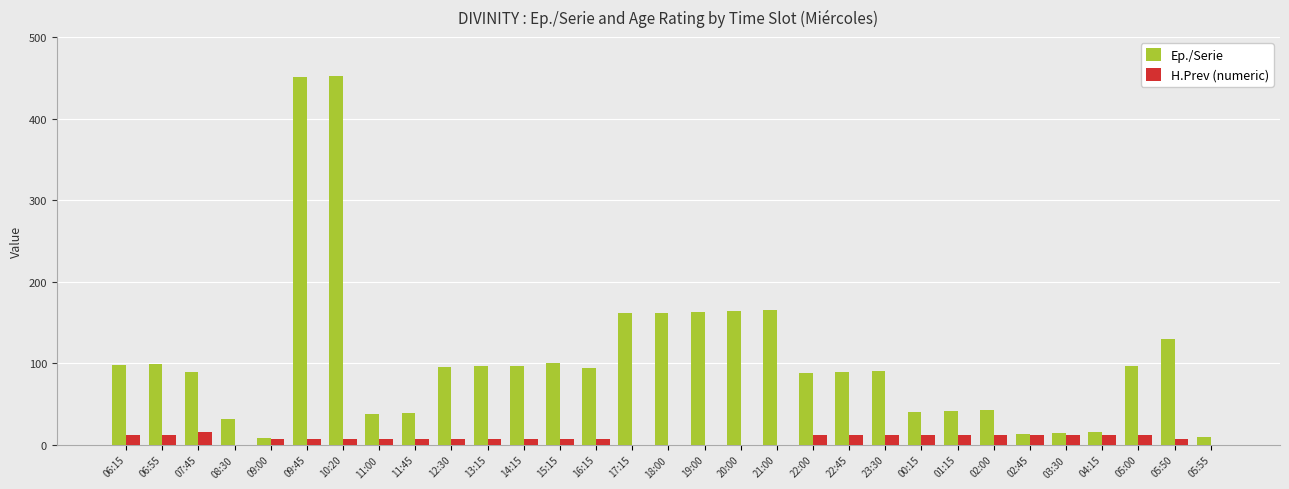

How many series are shown in this chart?

2